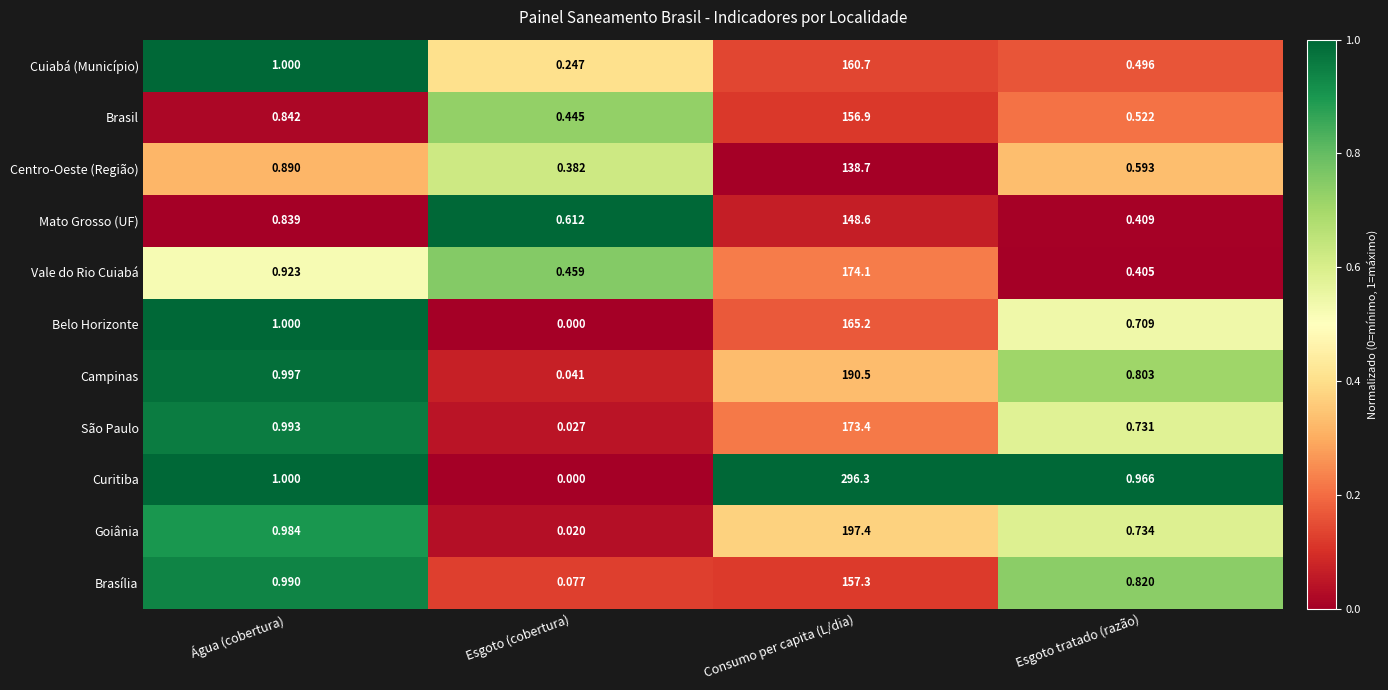

Which series changed the most between Água (cobertura) and Esgoto tratado (razão)?

Vale do Rio Cuiabá